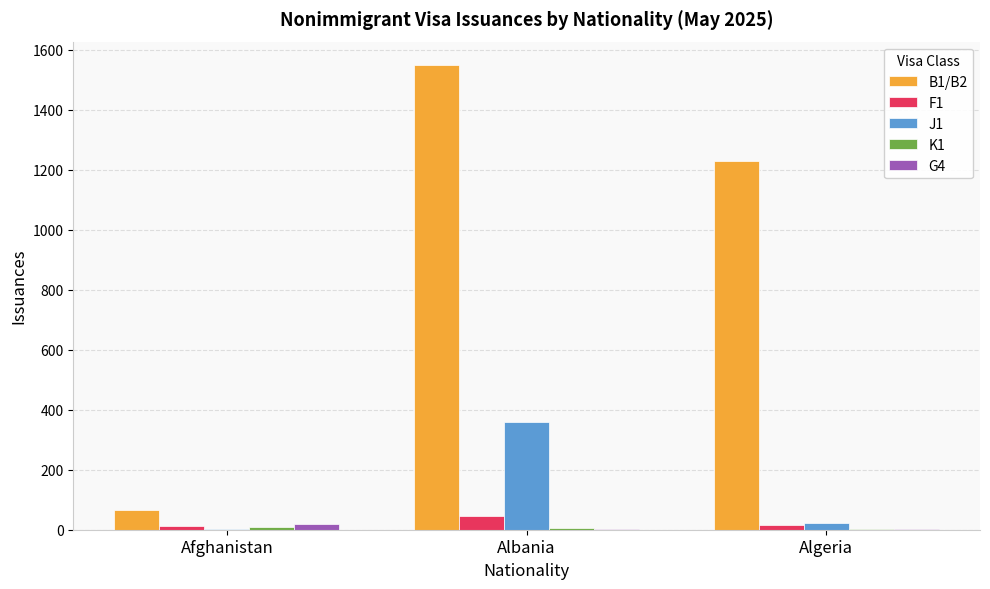

Which category has the highest value in the J1 series?

Albania